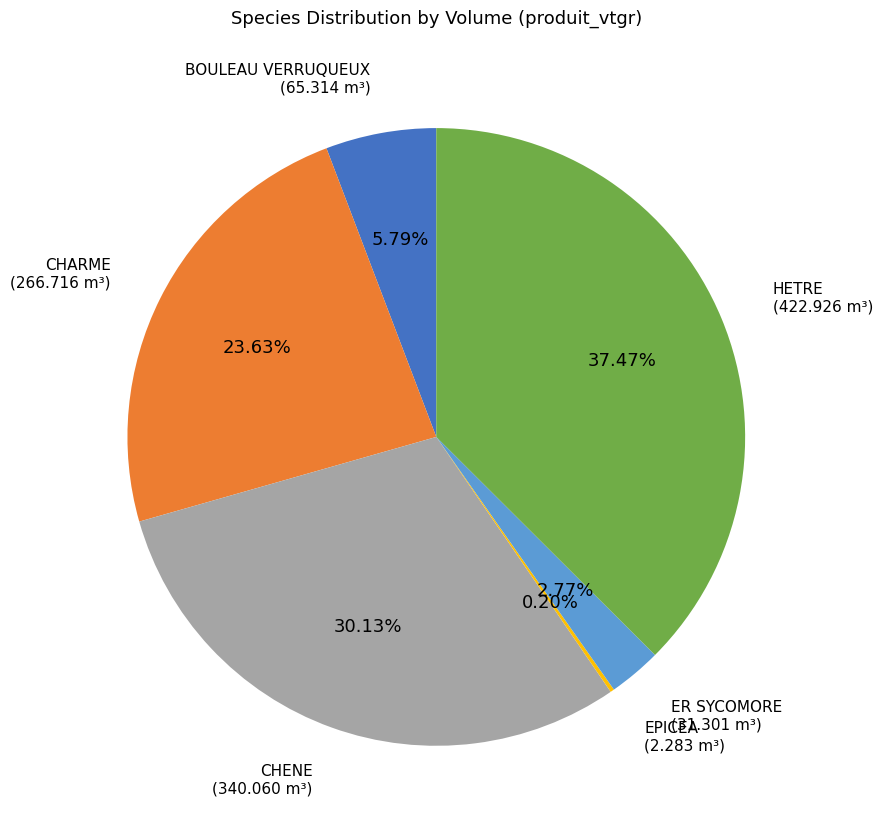

Is the sum of BOULEAU VERRUQUEUX and CHARME greater than half?

No